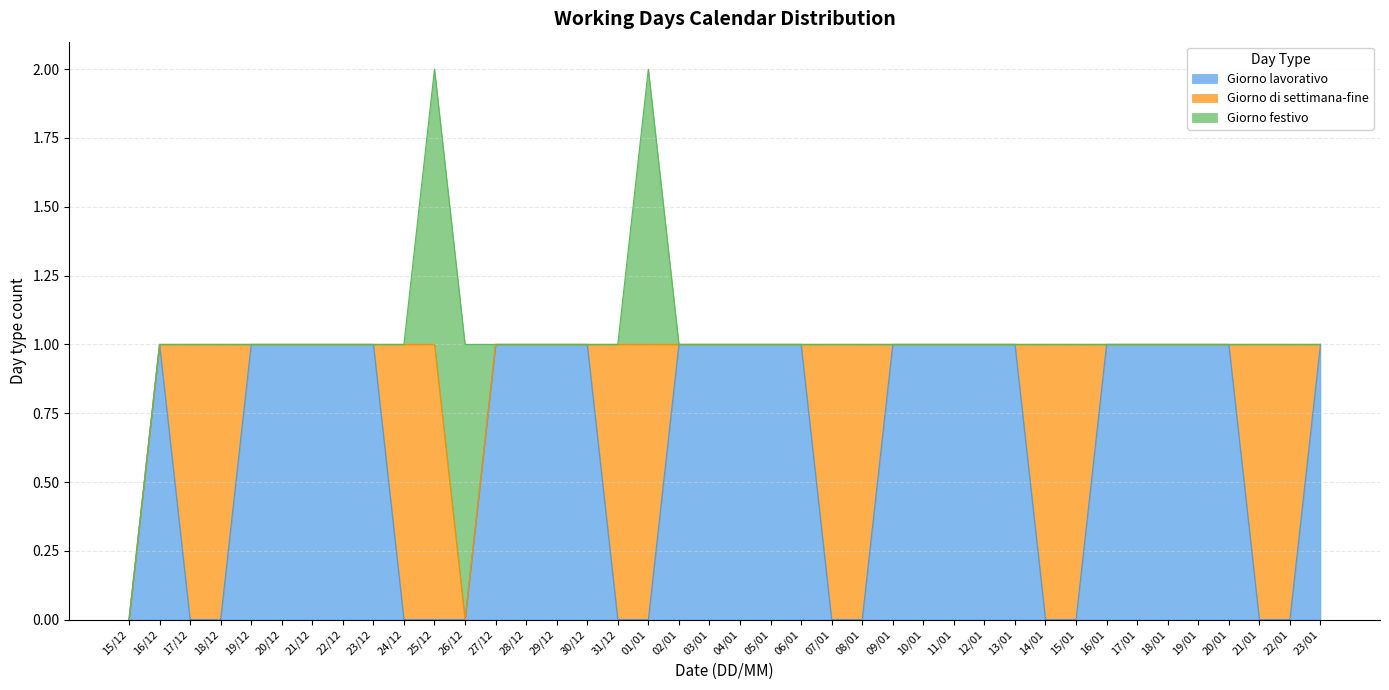

Reading right to left, extract all data points from this chart.

Giorno lavorativo: 23/01=1	22/01=0	21/01=0	20/01=1	19/01=1	18/01=1	17/01=1	16/01=1	15/01=0	14/01=0	13/01=1	12/01=1	11/01=1	10/01=1	09/01=1	08/01=0	07/01=0	06/01=1	05/01=1	04/01=1	03/01=1	02/01=1	01/01=0	31/12=0	30/12=1	29/12=1	28/12=1	27/12=1	26/12=0	25/12=0	24/12=0	23/12=1	22/12=1	21/12=1	20/12=1	19/12=1	18/12=0	17/12=0	16/12=1	15/12=0
Giorno di settimana-fine: 23/01=0	22/01=1	21/01=1	20/01=0	19/01=0	18/01=0	17/01=0	16/01=0	15/01=1	14/01=1	13/01=0	12/01=0	11/01=0	10/01=0	09/01=0	08/01=1	07/01=1	06/01=0	05/01=0	04/01=0	03/01=0	02/01=0	01/01=1	31/12=1	30/12=0	29/12=0	28/12=0	27/12=0	26/12=0	25/12=1	24/12=1	23/12=0	22/12=0	21/12=0	20/12=0	19/12=0	18/12=1	17/12=1	16/12=0	15/12=0
Giorno festivo: 23/01=0	22/01=0	21/01=0	20/01=0	19/01=0	18/01=0	17/01=0	16/01=0	15/01=0	14/01=0	13/01=0	12/01=0	11/01=0	10/01=0	09/01=0	08/01=0	07/01=0	06/01=0	05/01=0	04/01=0	03/01=0	02/01=0	01/01=1	31/12=0	30/12=0	29/12=0	28/12=0	27/12=0	26/12=1	25/12=1	24/12=0	23/12=0	22/12=0	21/12=0	20/12=0	19/12=0	18/12=0	17/12=0	16/12=0	15/12=0